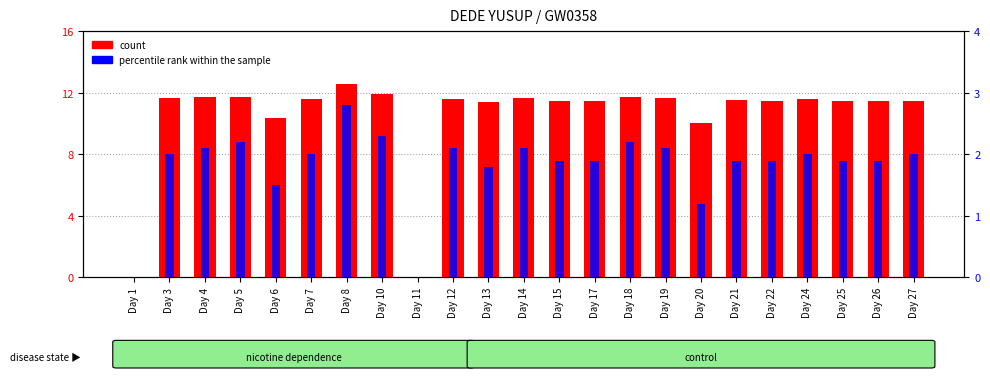

Does the chart contain stacked bars?

No